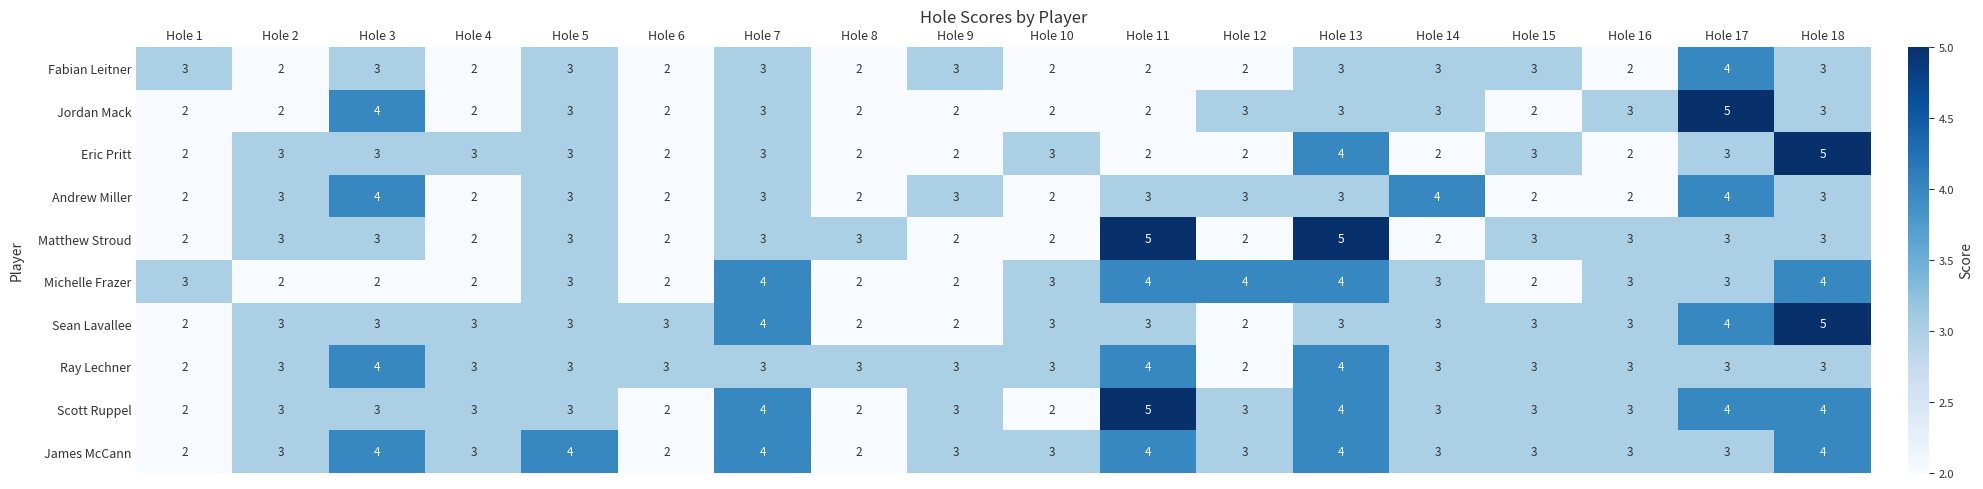

True or false: Fabian Leitner has a value of 1 at Hole 10.

False